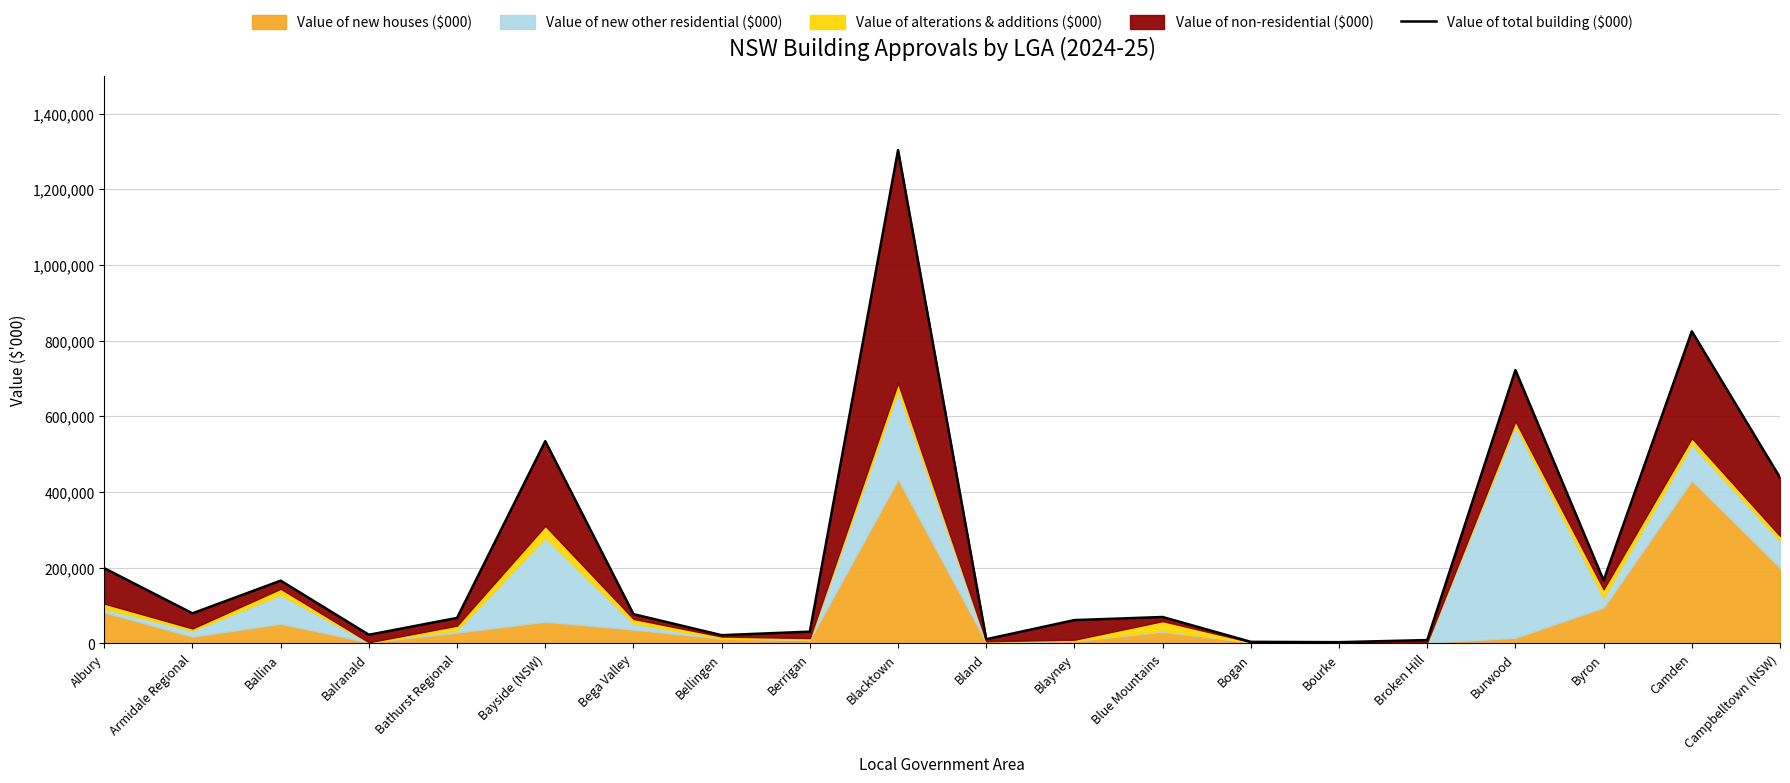

At which category does the data reach its first local peak?

Ballina